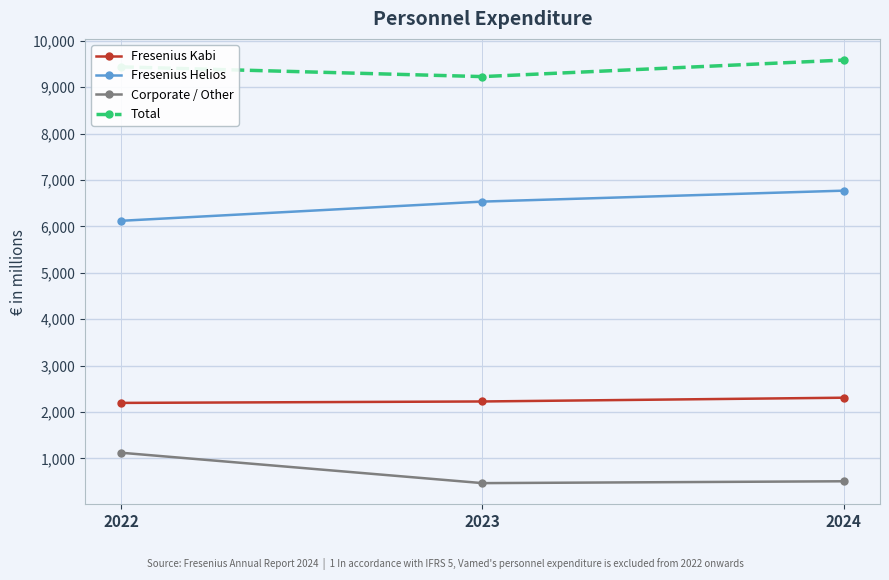

At which label is Corporate / Other closest to 794?

2024